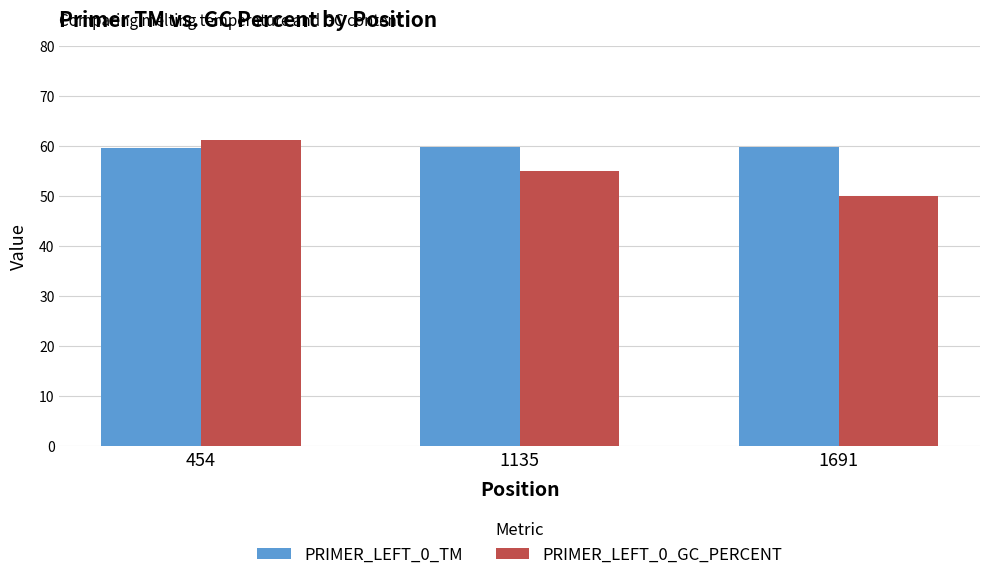

What is the sum of the PRIMER_LEFT_0_TM values at 1135 and 1691?

119.5